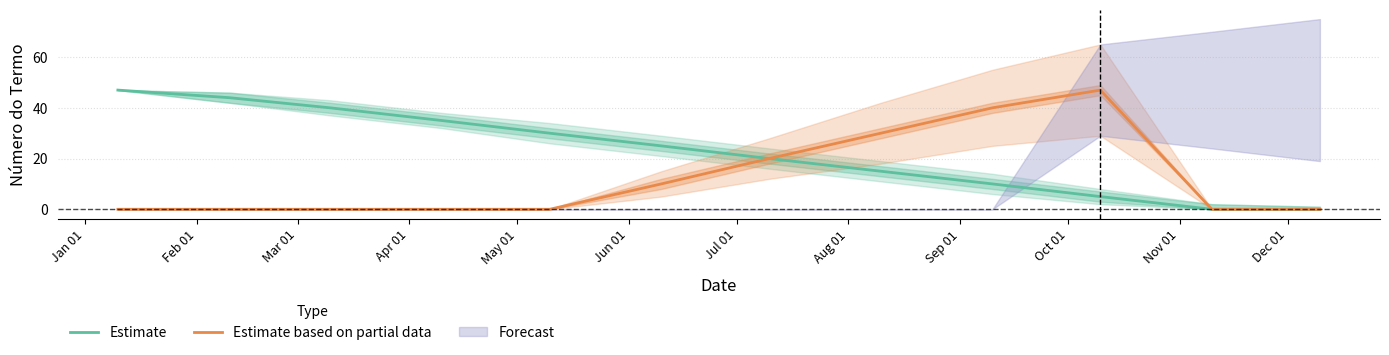

Rank the series by their average value, from highest to lowest.

Estimate, Estimate based on partial data